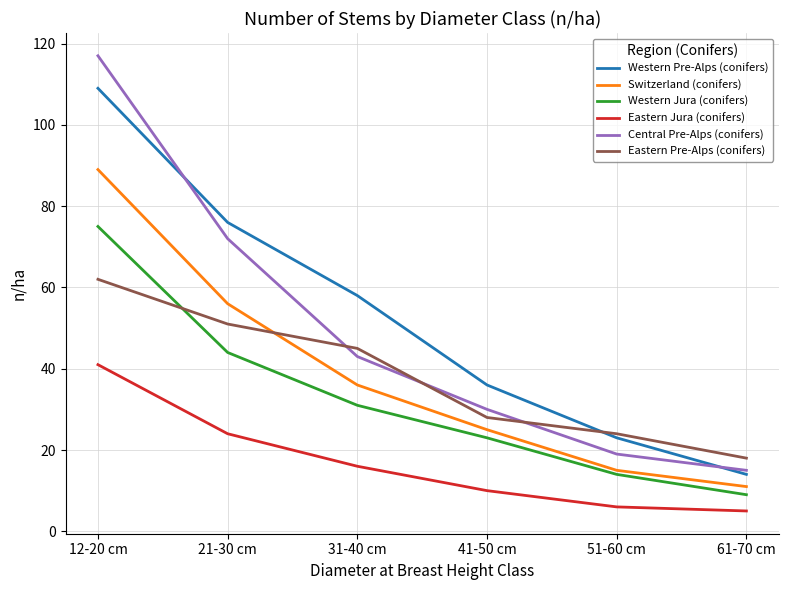

True or false: Central Pre-Alps (conifers) has a value of 66 at 31-40 cm.

False